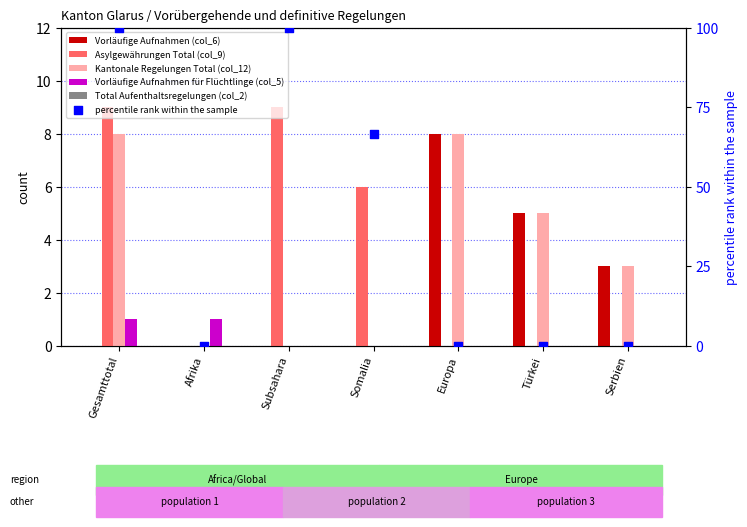

At how many categories does at least one series exceed 3?

5